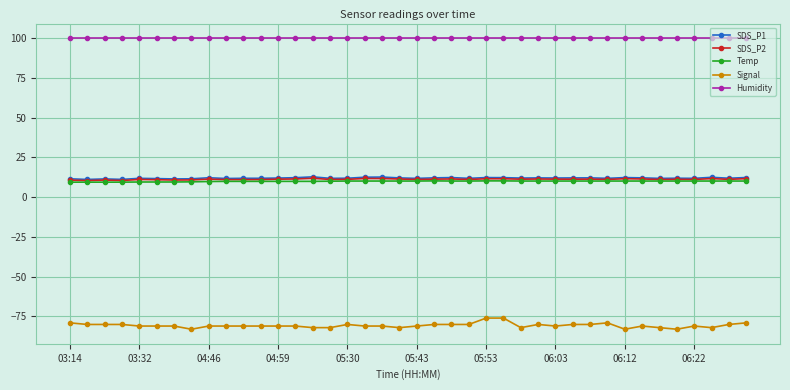

What is the value of the Signal point at the 11th from the left?

-81.0